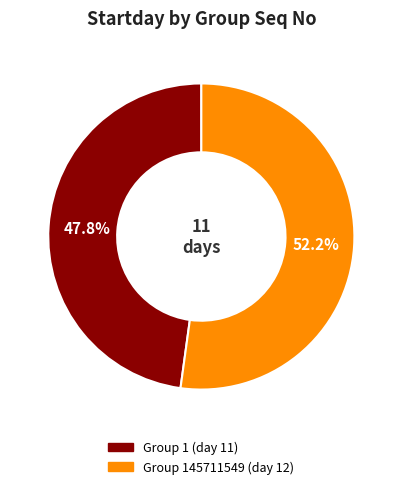

Is there any slice that represents more than half of the pie?

Yes